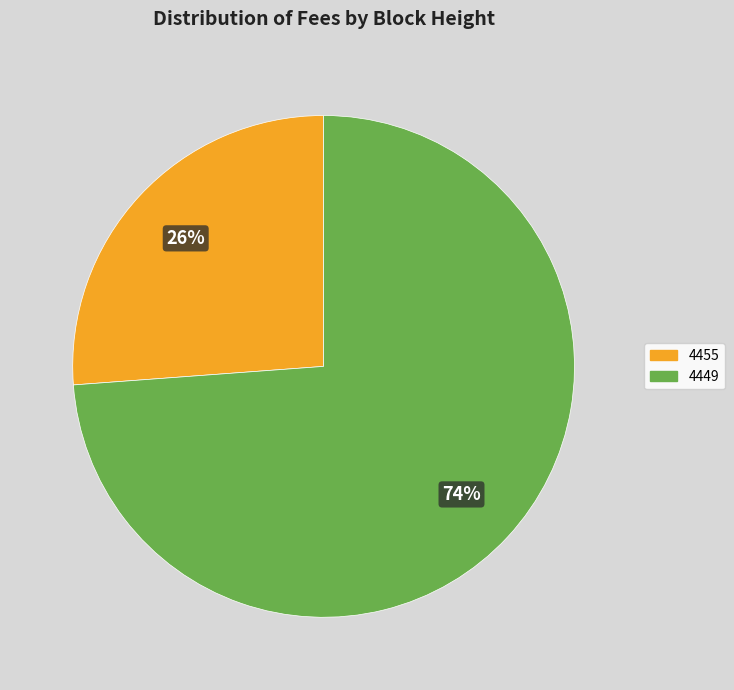

How many slices are in this pie chart?

2